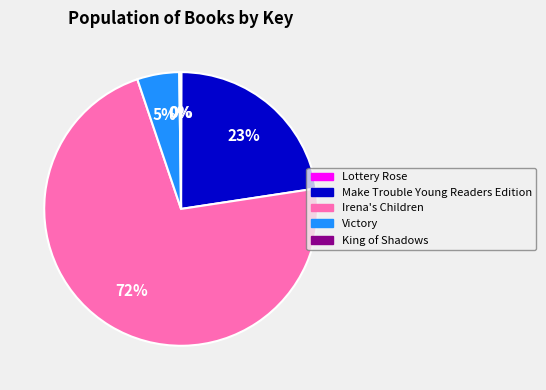

Do Make Trouble Young Readers Edition and Victory together represent more than half of the pie?

No